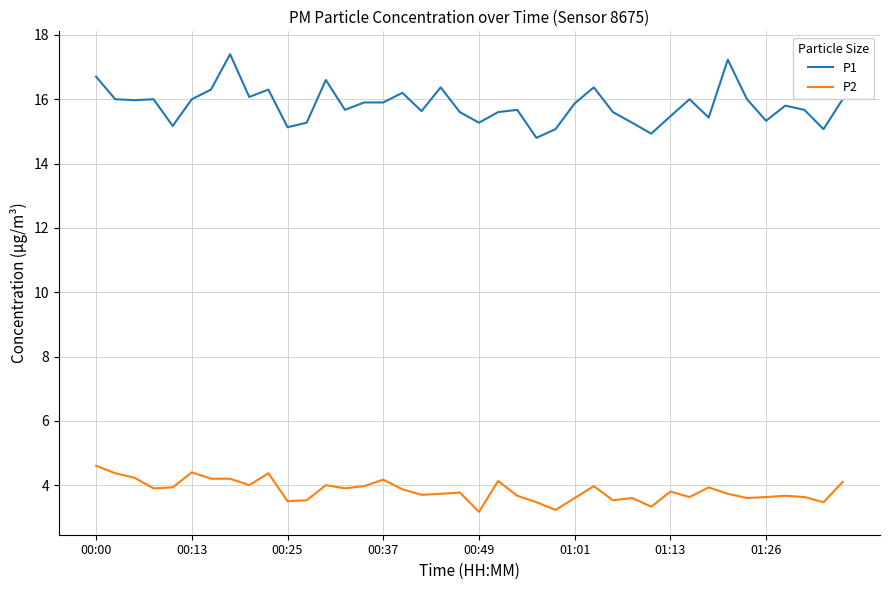

What is the maximum value shown in the chart?

17.4